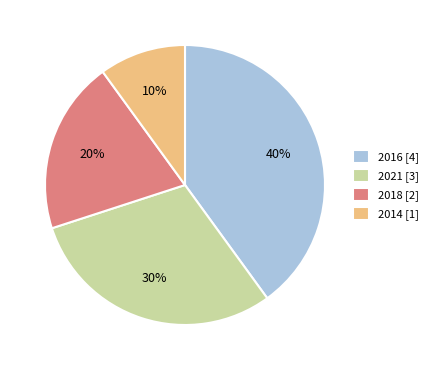

Is there any slice that represents more than half of the pie?

No